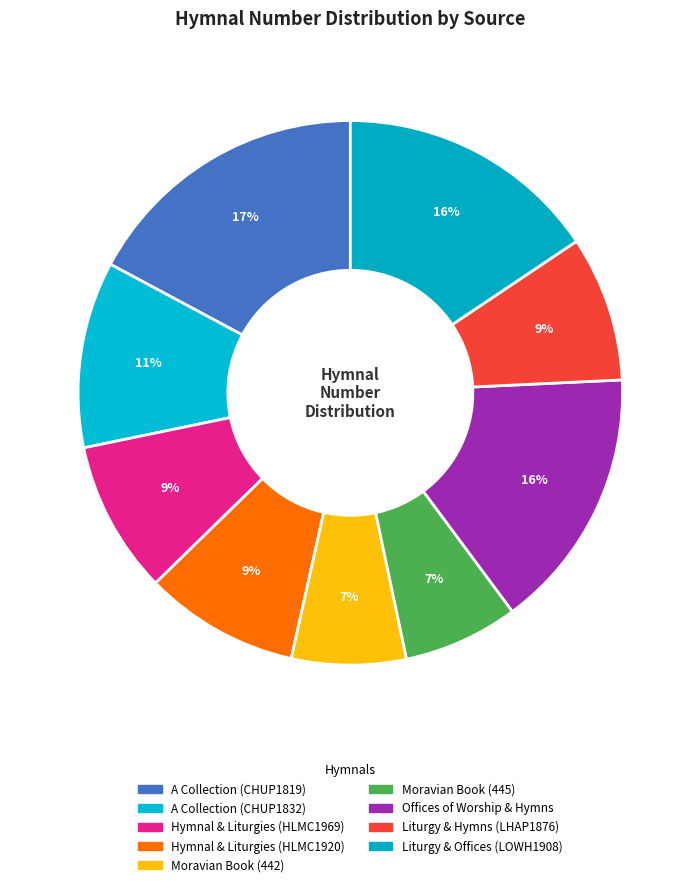

How many segments does this pie chart have?

9